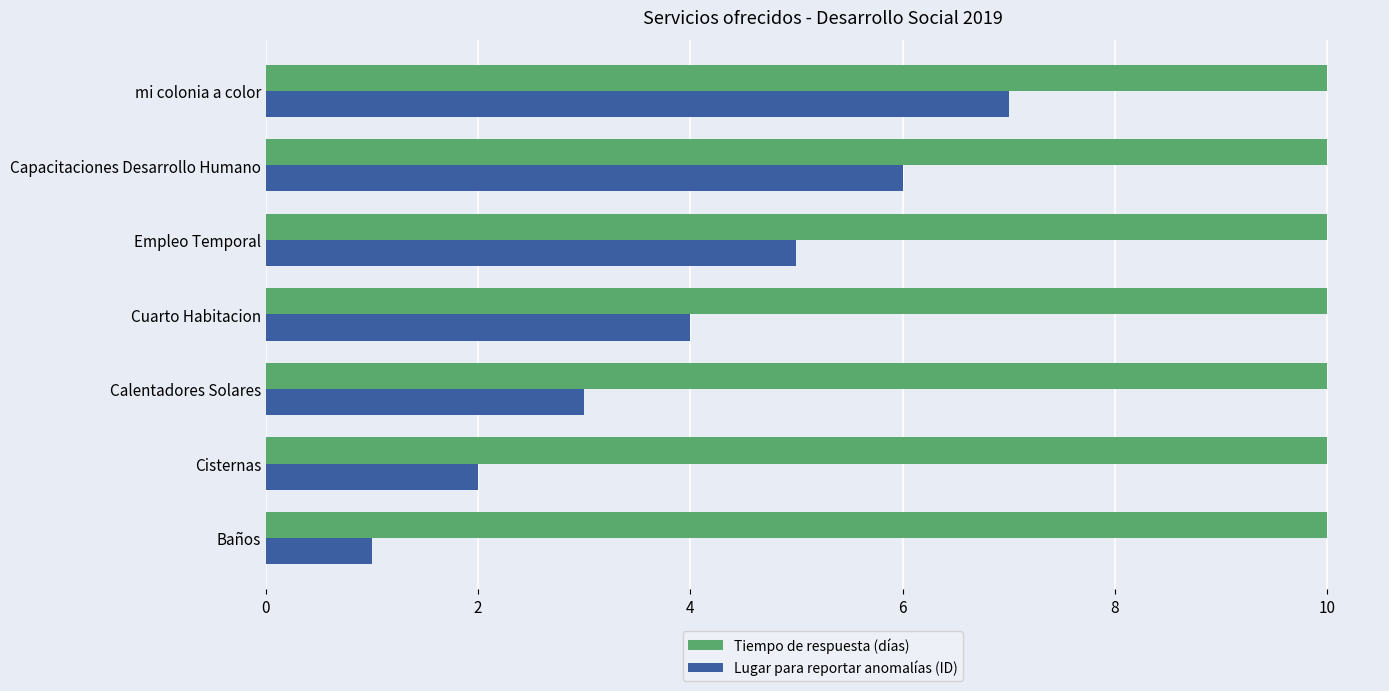

How many distinct data groups are displayed?

2